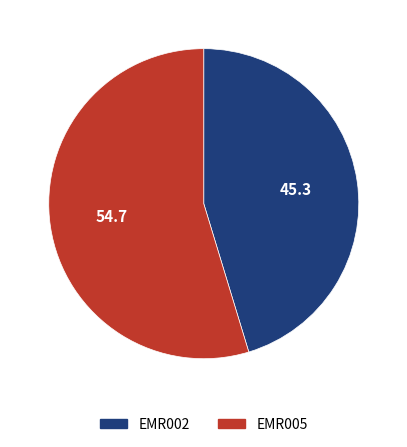

Which has a higher value, EMR002 or EMR005?

EMR005